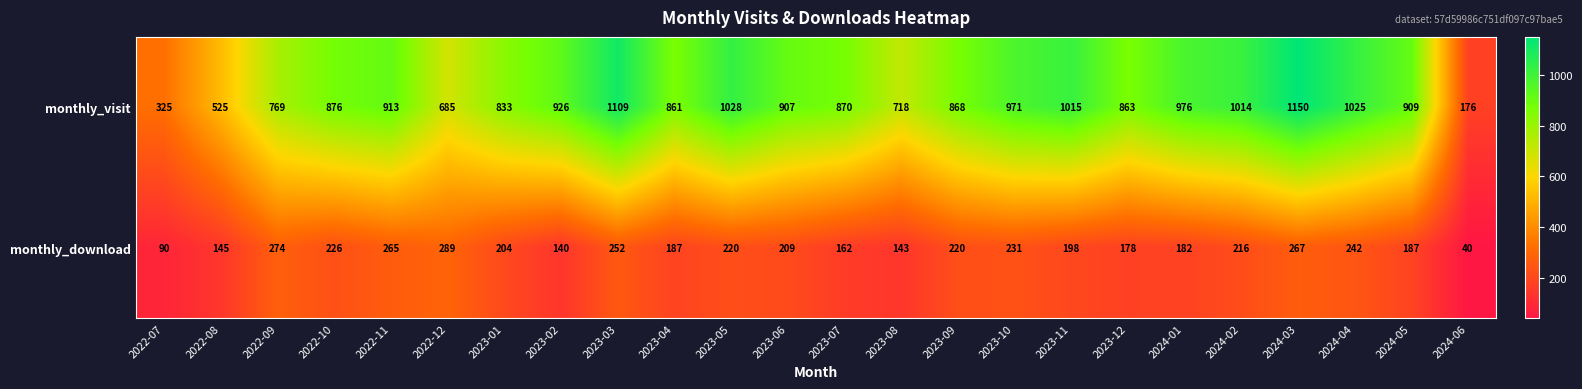

The monthly_visit series shows 1109 at 2023-03. True or false?

True